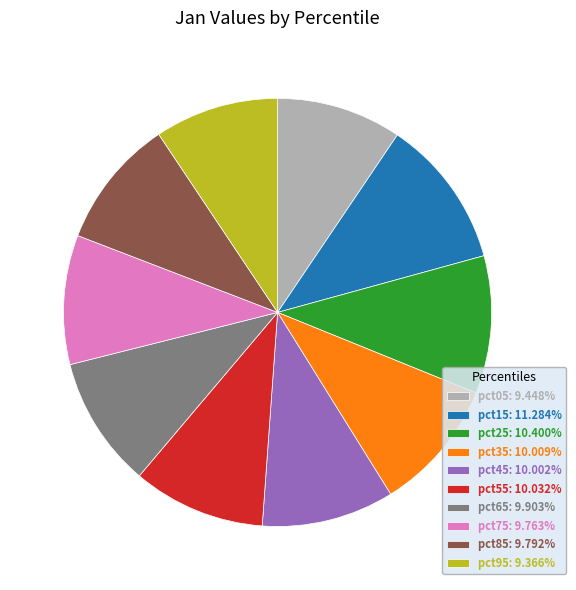

Is it true that pct65 is 10% of the pie?

True